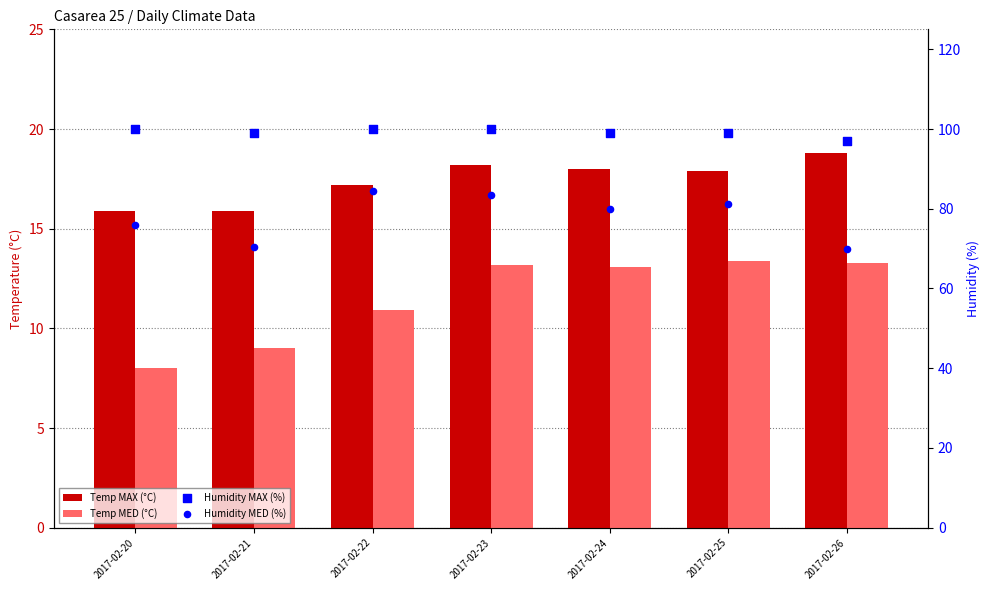

Is the value of Temp MAX (°C) at 2017-02-23 greater than the value of Humidity MAX (%) at 2017-02-22?

No